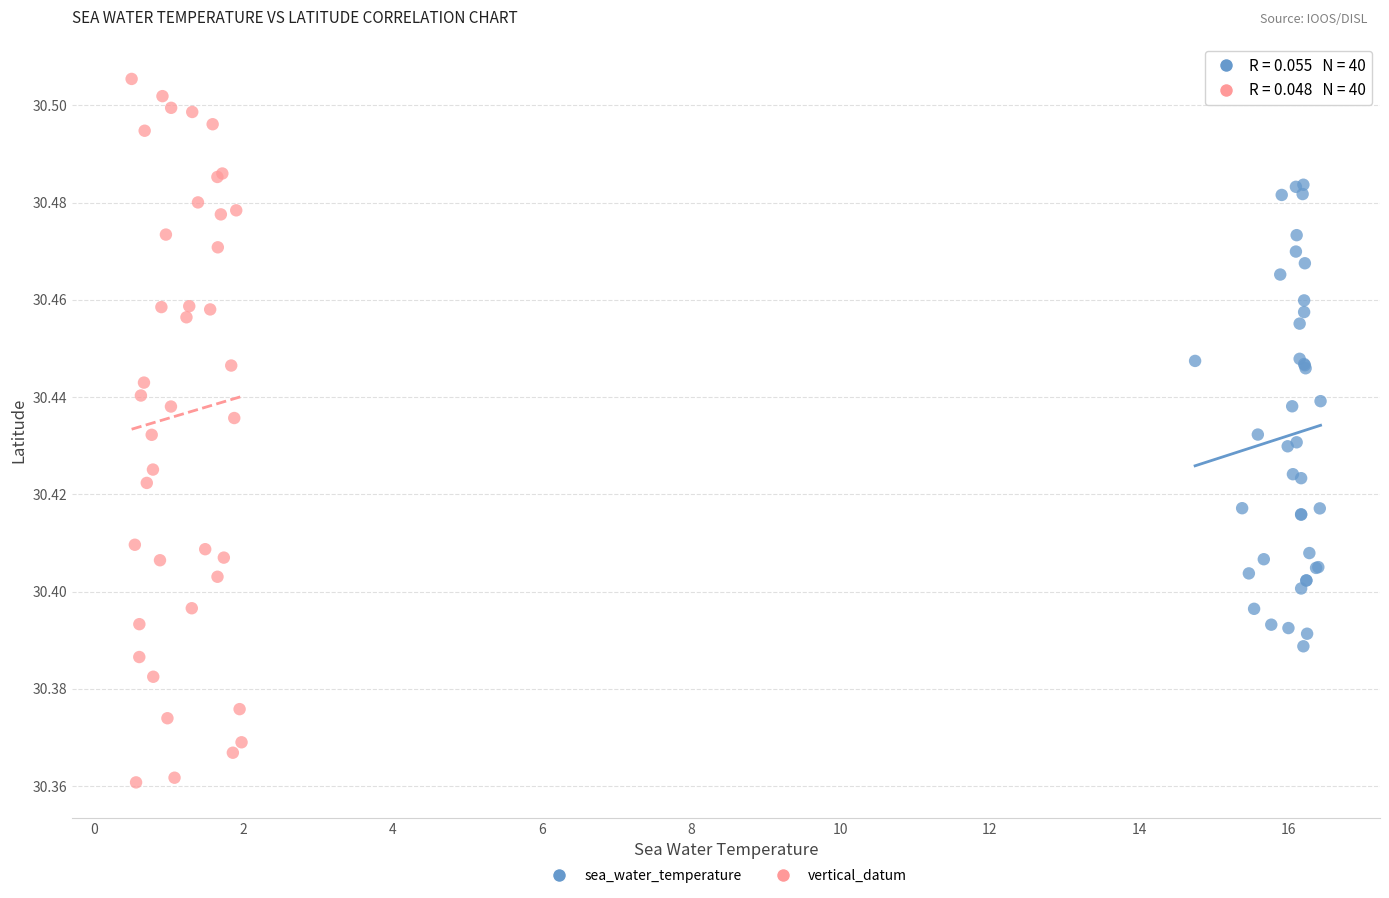

Which series contains the highest Y value?

vertical_datum